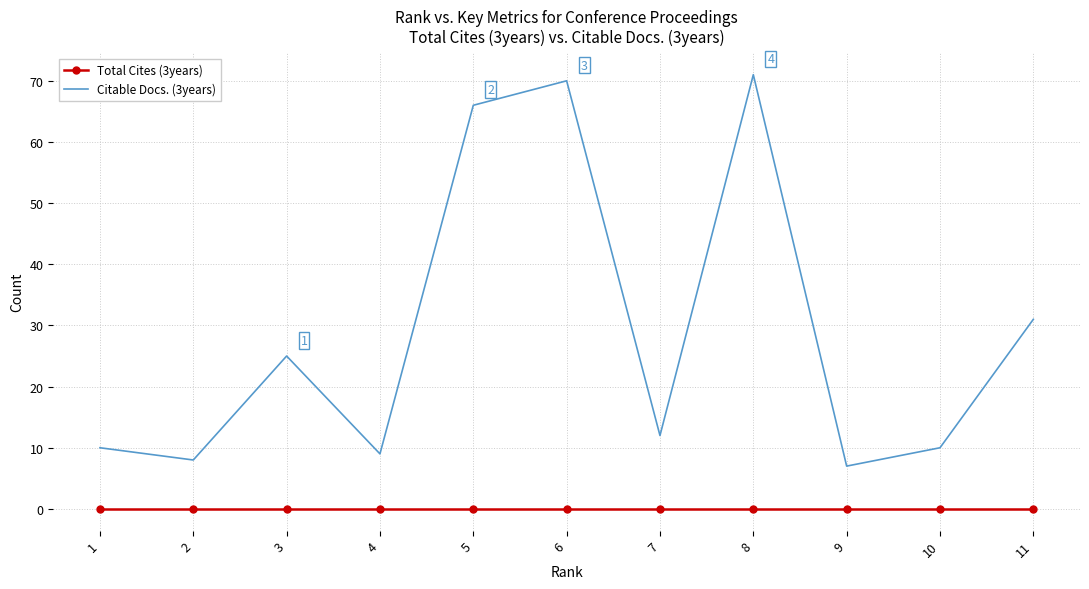

Reading right to left, transcribe all the data shown in this chart.

Total Cites (3years): 11=0	10=0	9=0	8=0	7=0	6=0	5=0	4=0	3=0	2=0	1=0
Citable Docs. (3years): 11=31	10=10	9=7	8=71	7=12	6=70	5=66	4=9	3=25	2=8	1=10